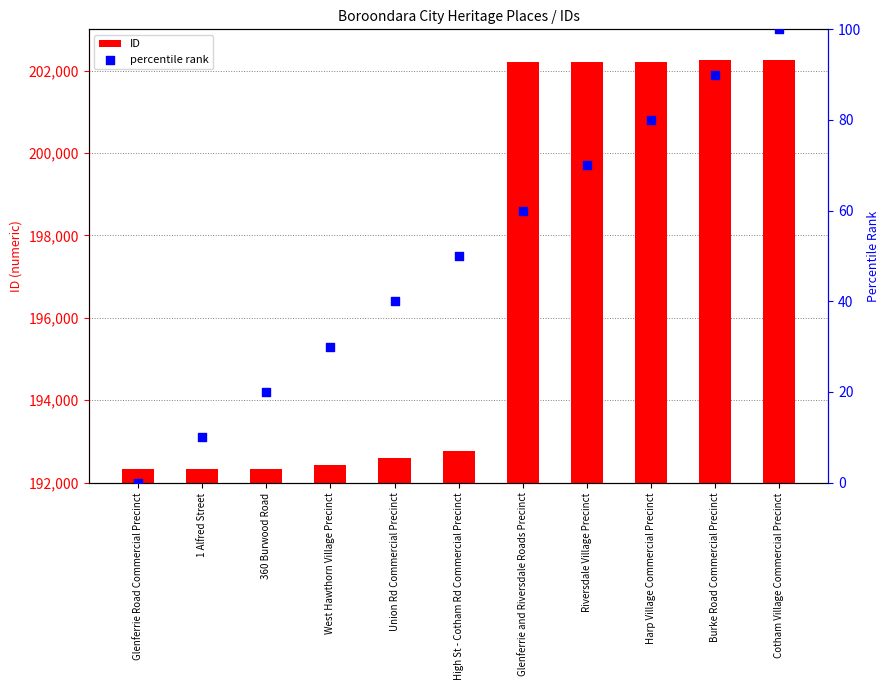

What is the total value across all series at Cotham Village Commercial Precinct?

202354